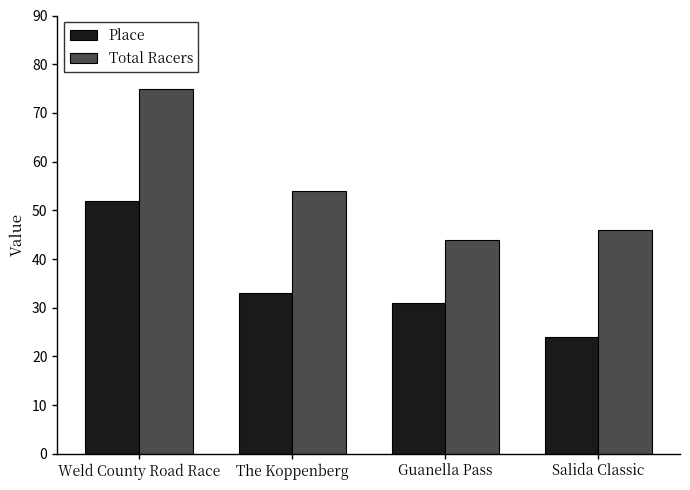

Is it true that Total Racers equals 46 at Salida Classic?

True